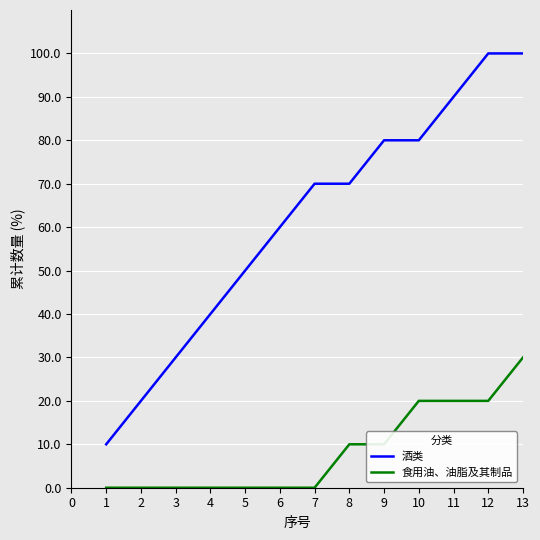

Which series has the widest spread of values?

酒类